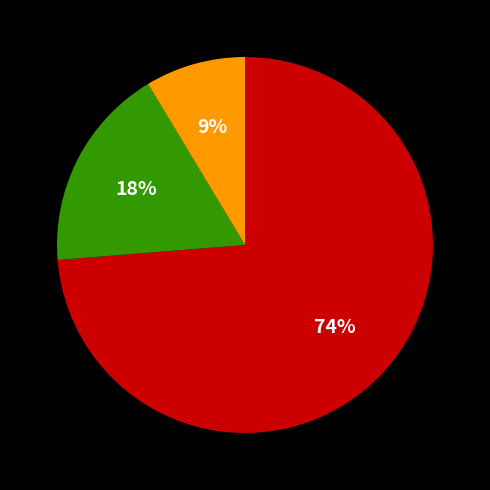

To the nearest percent, what is the average slice percentage?

33%